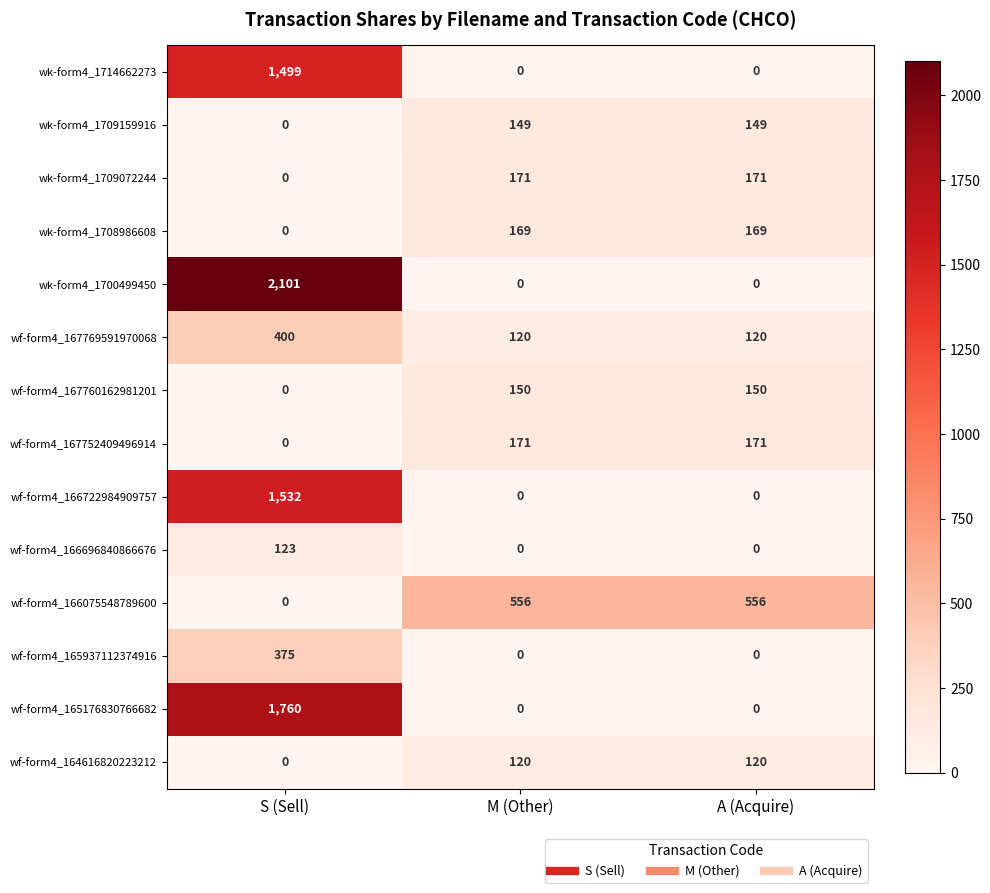

What is the maximum value shown in the chart?

2101